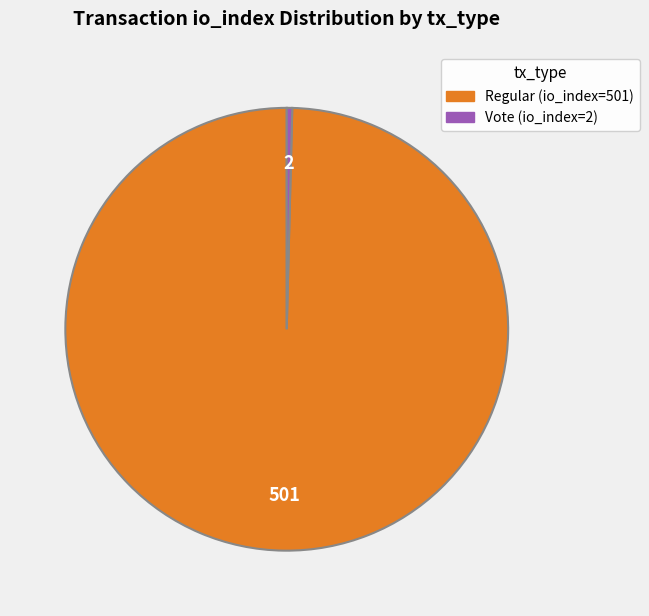

Combined, do Regular (io_index=501) and Vote (io_index=2) account for over 50%?

Yes